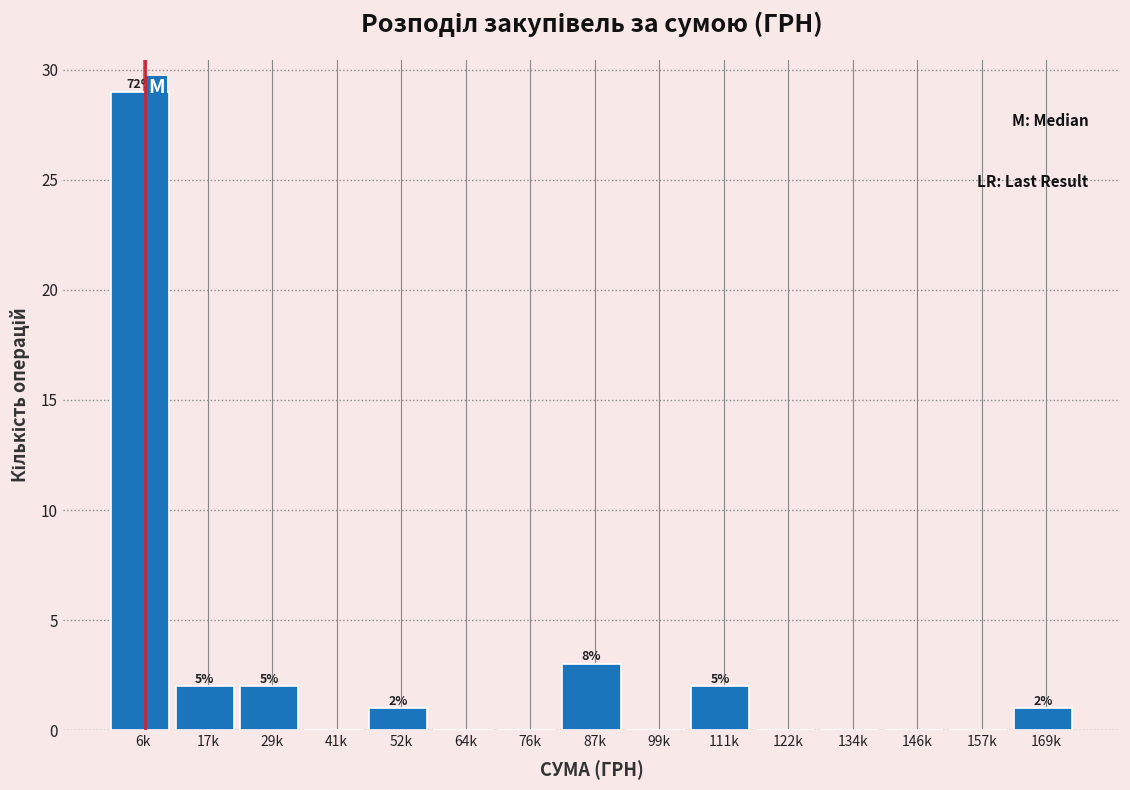

Reading right to left, extract all data points from this chart.

169k=1	157k=0	146k=0	134k=0	122k=0	111k=2	99k=0	87k=3	76k=0	64k=0	52k=1	41k=0	29k=2	17k=2	6k=29